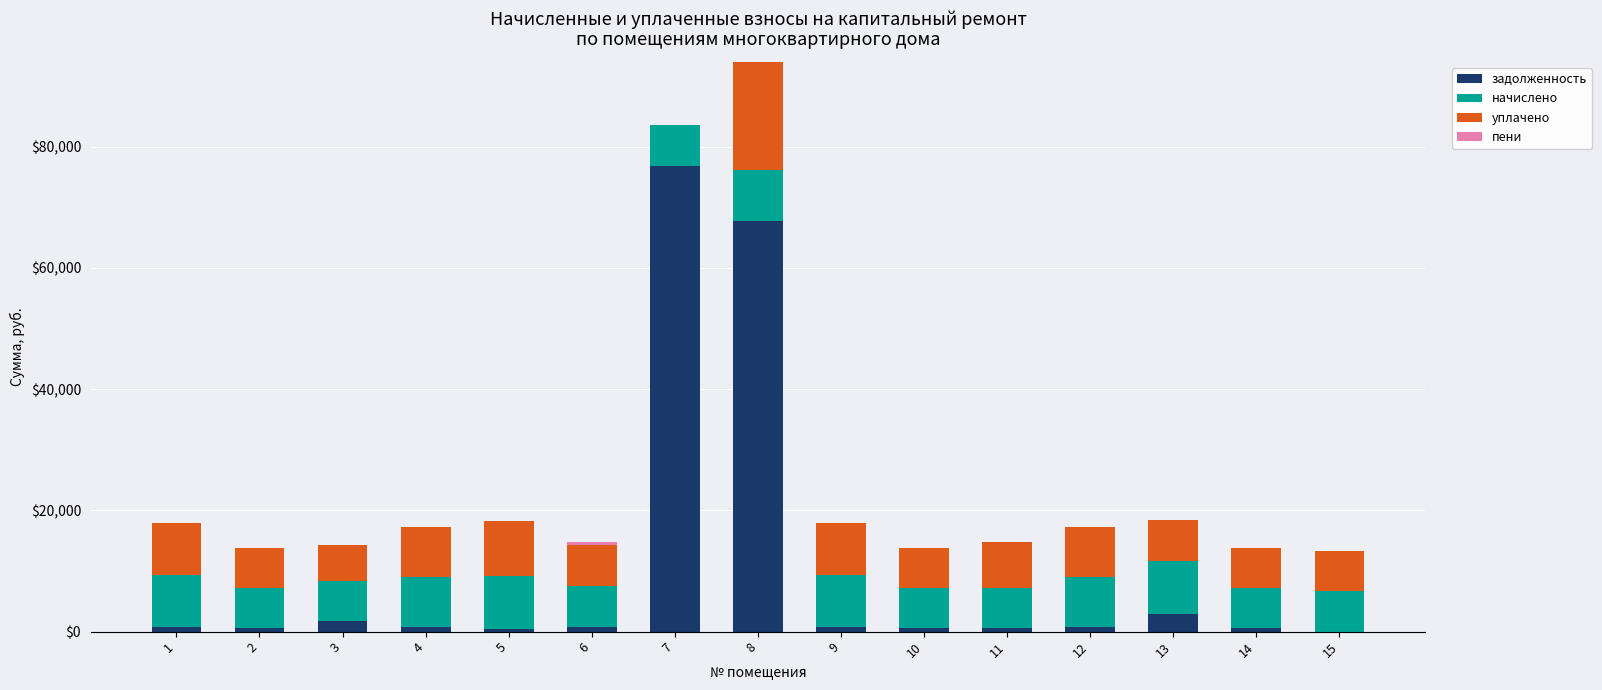

What is the maximum value for задолженность?

76861.6